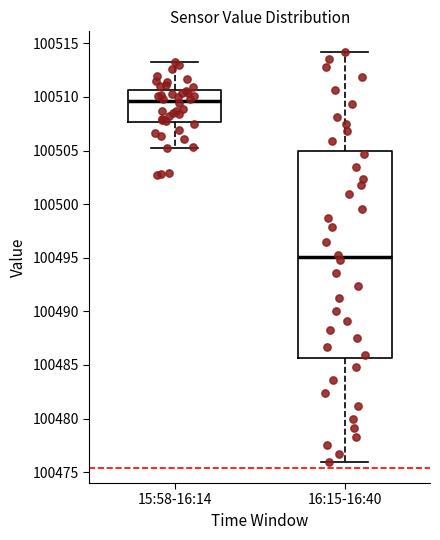

Where does the lower whisker of the box for 15:58-16:14 end on the y-axis? The values are not printed on the chart, so give them approximately, as read against the axis.

100505.0